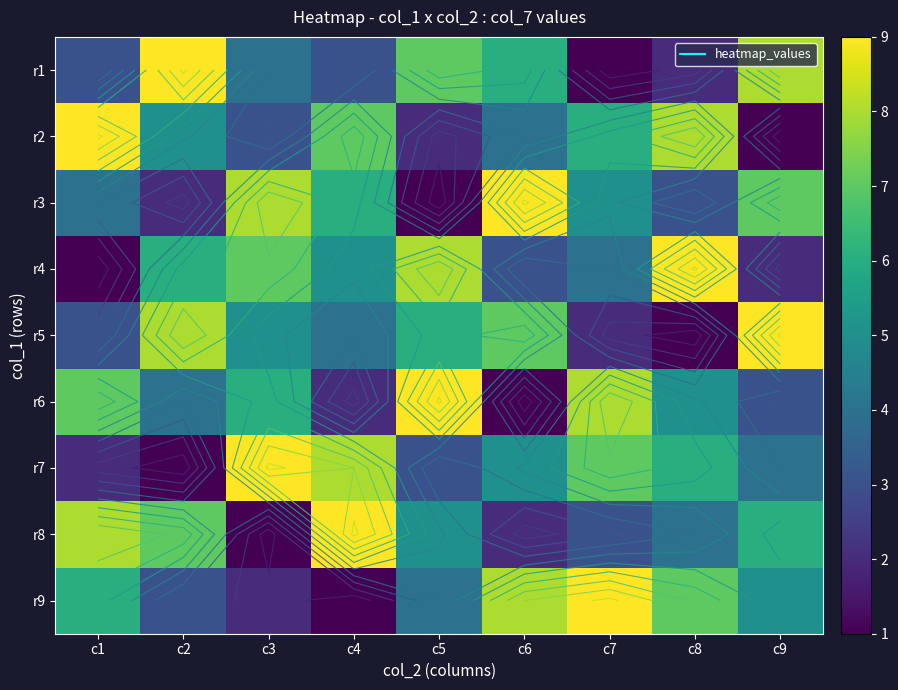

List the labels in order of r3 value, largest first.

c6, c3, c9, c4, c7, c1, c8, c2, c5